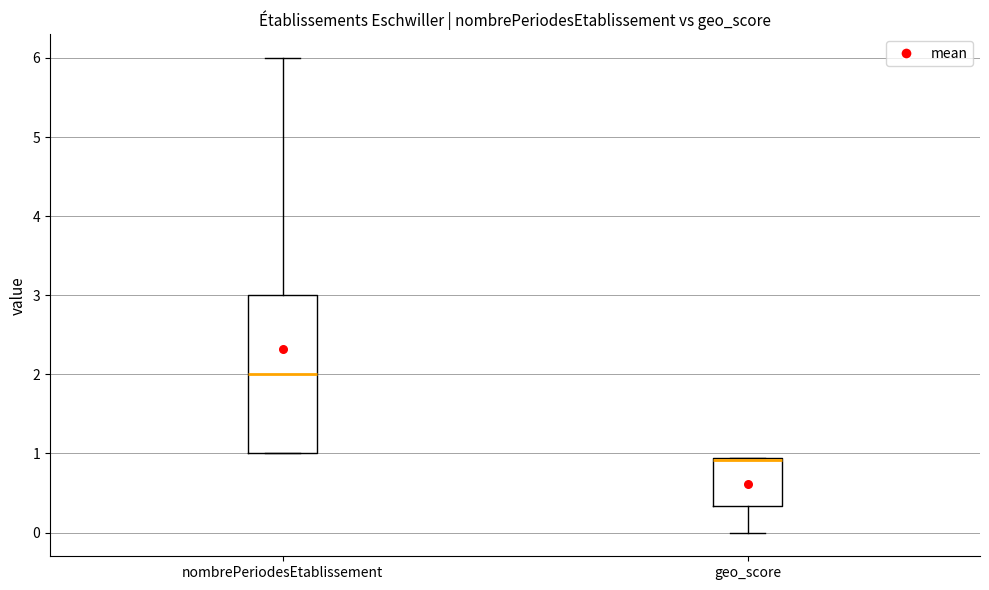

Comparing the boxes themselves (not the whiskers), which one is the tallest?

nombrePeriodesEtablissement